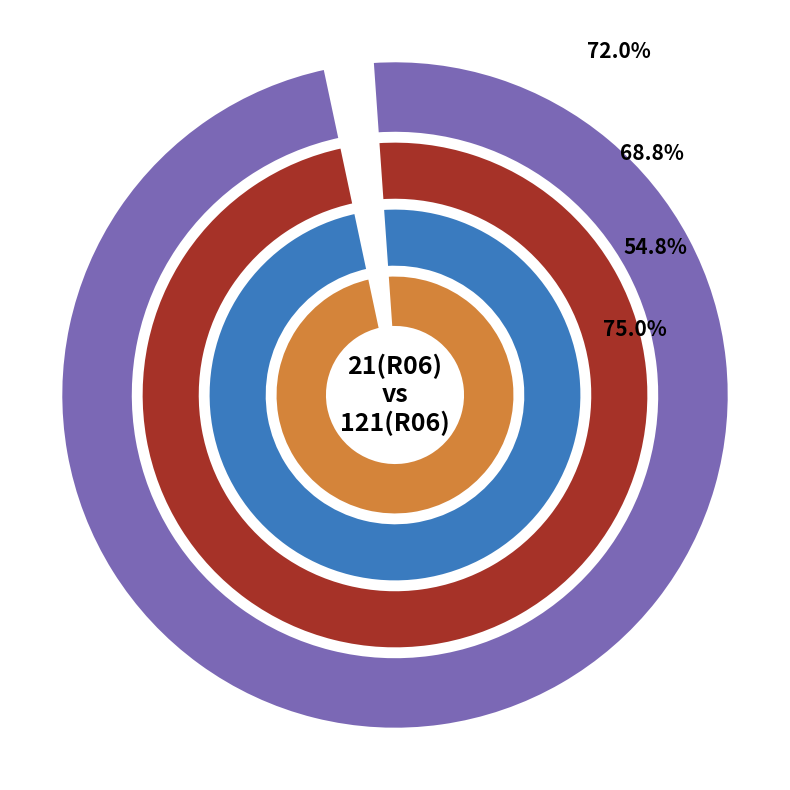

True or false: 04/01/94 accounts for 1% of the total.

False